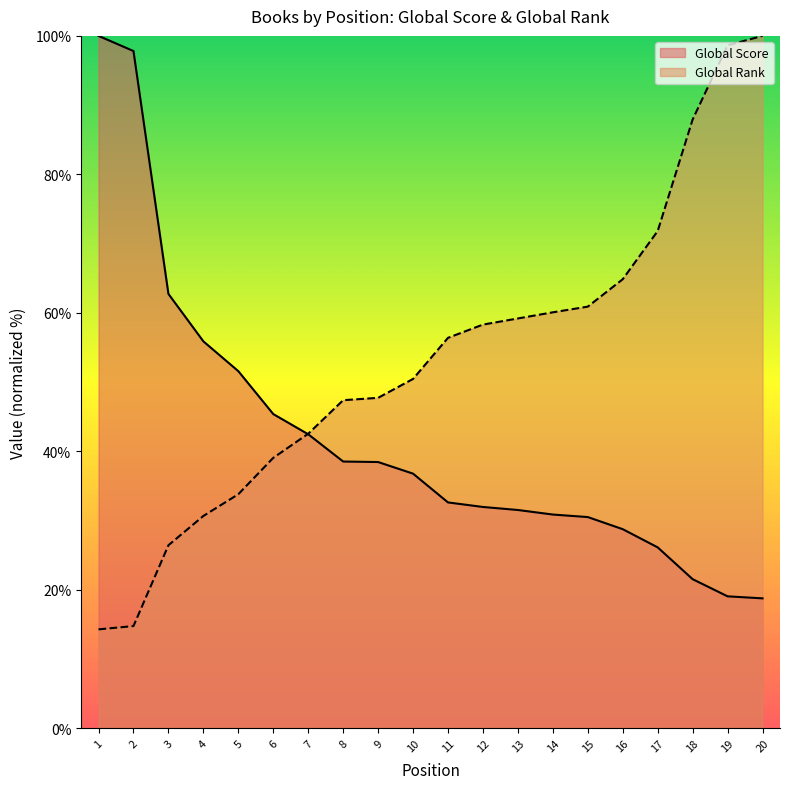

After their last crossing, which series has the higher values: Global Rank or Global Score?

Global Rank